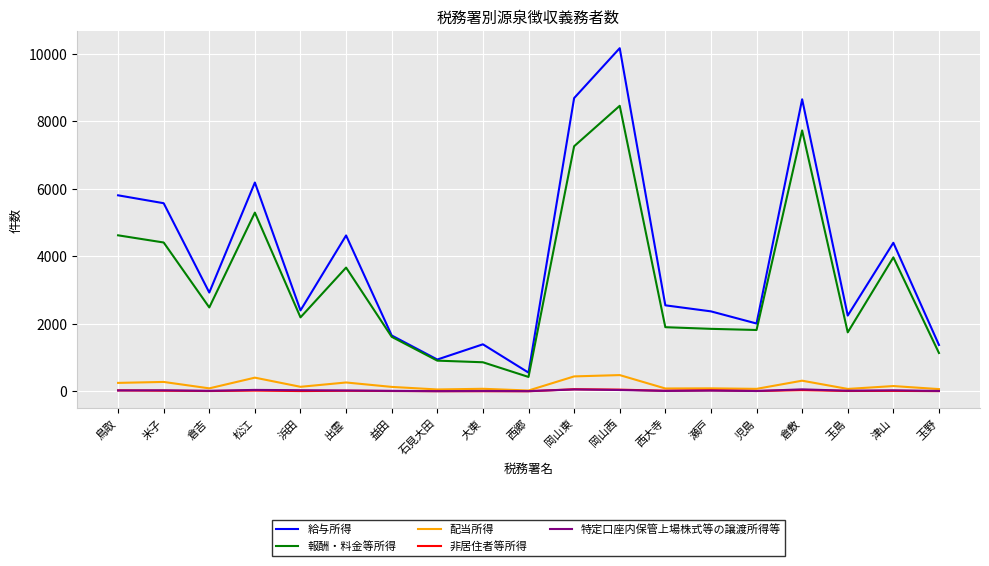

Which series changed the most between 倉吉 and 津山?

報酬・料金等所得